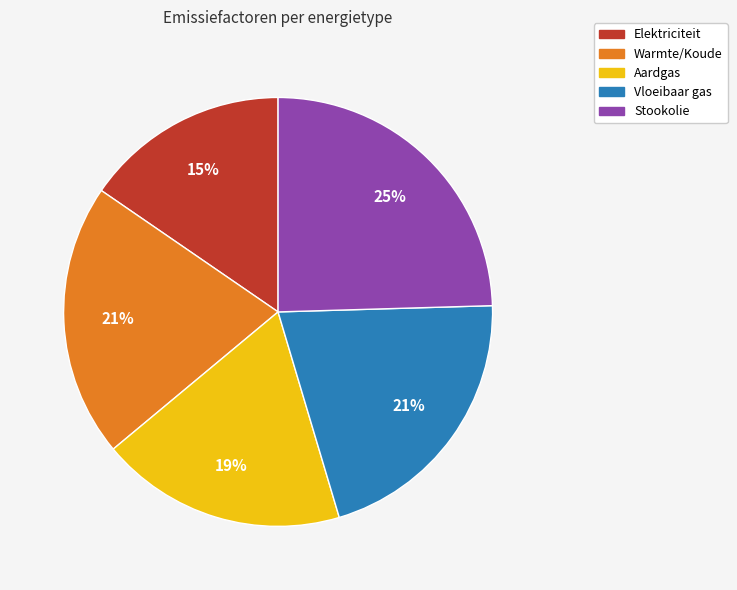

Which category has the smallest portion of the pie?

Elektriciteit